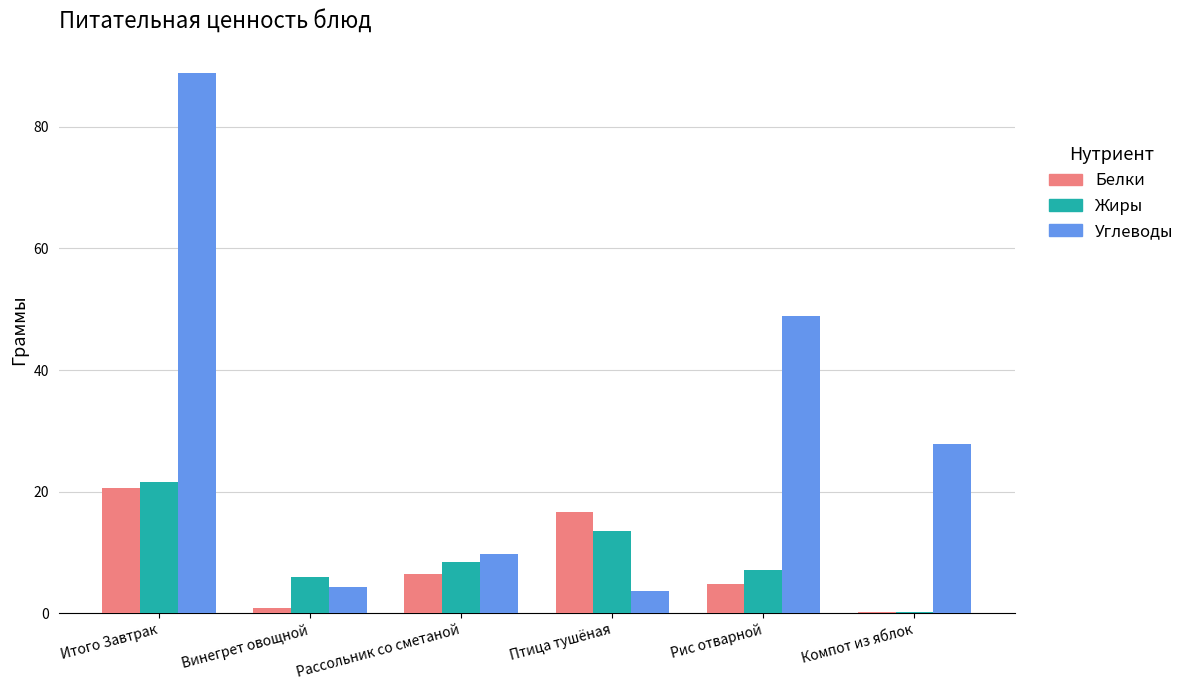

The value of Жиры at Итого Завтрак is 21.7. True or false?

True